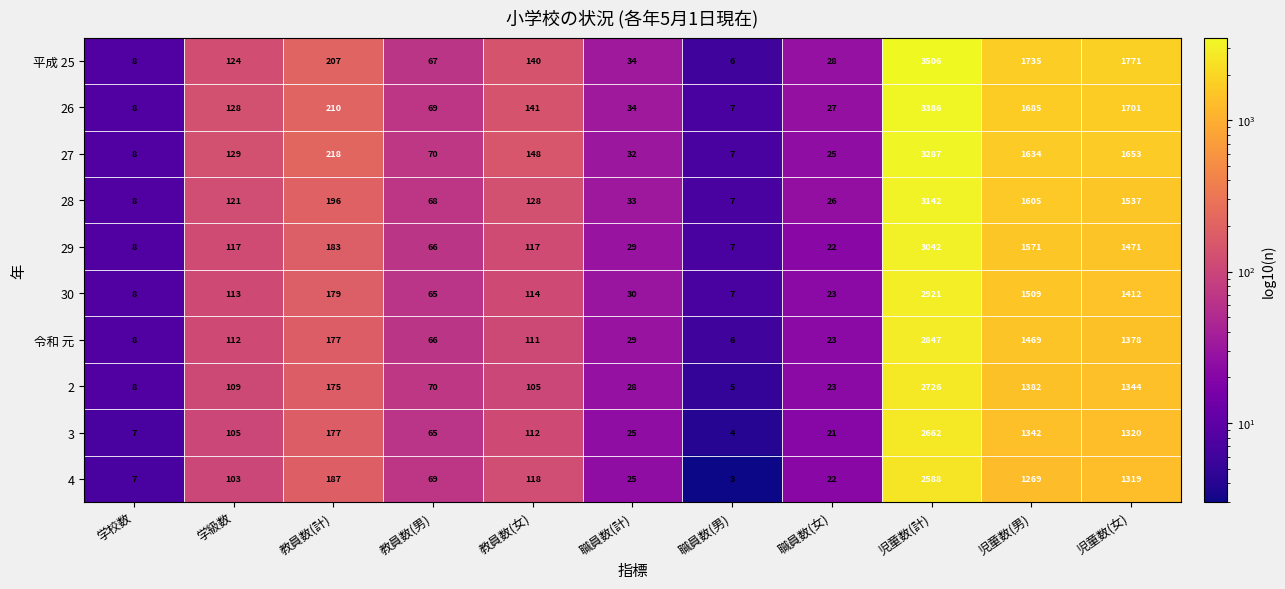

What is the total value across all series at 職員数(男)?

59